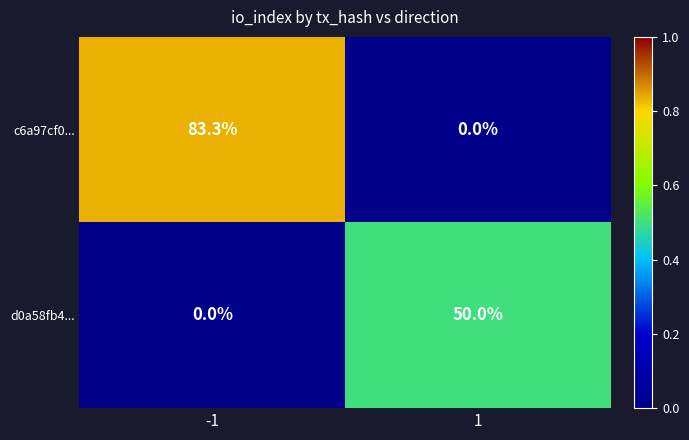

Rank the series by their average value, from lowest to highest.

d0a58fb4..., c6a97cf0...